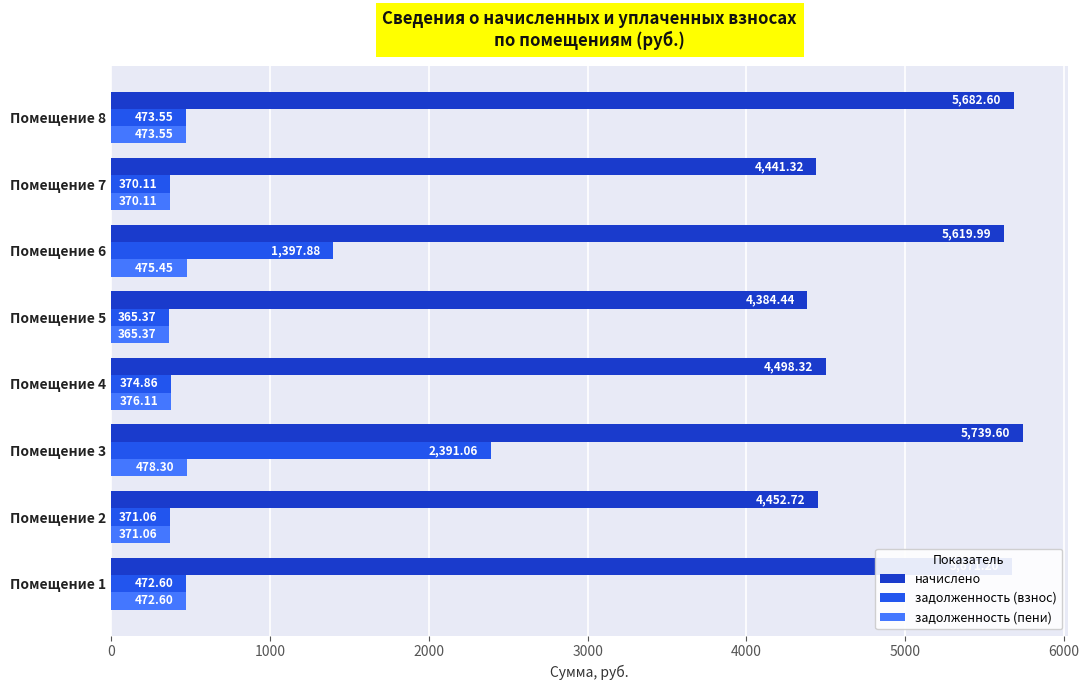

Which series has the largest total across all categories?

начислено